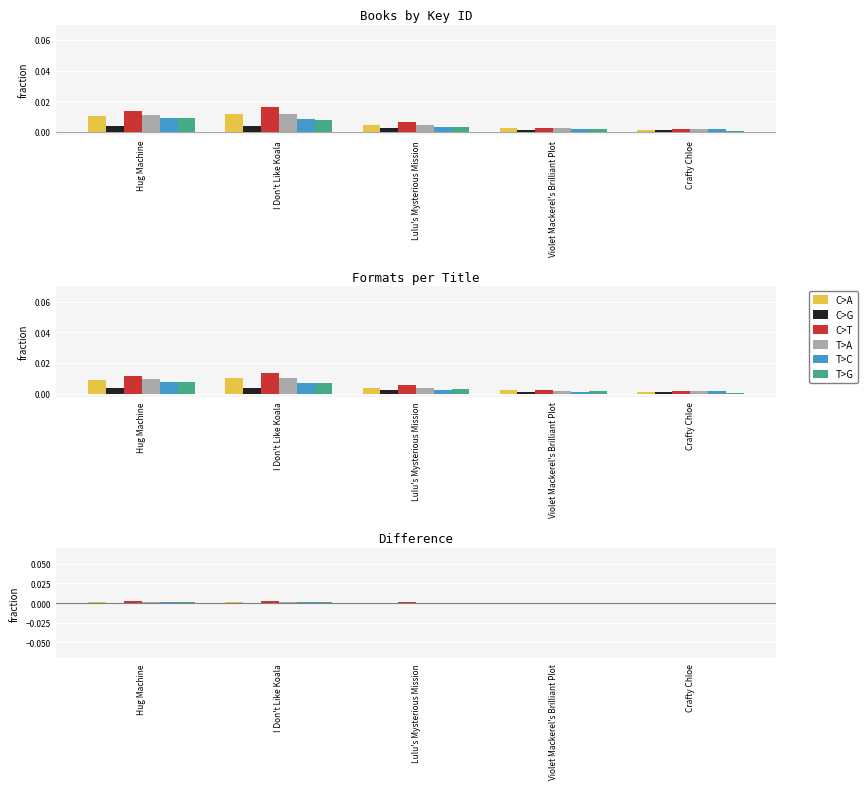

At Violet Mackerel's Brilliant Plot, list the series in order from largest to smallest.

C>T, C>A, T>A, T>G, T>C, C>G